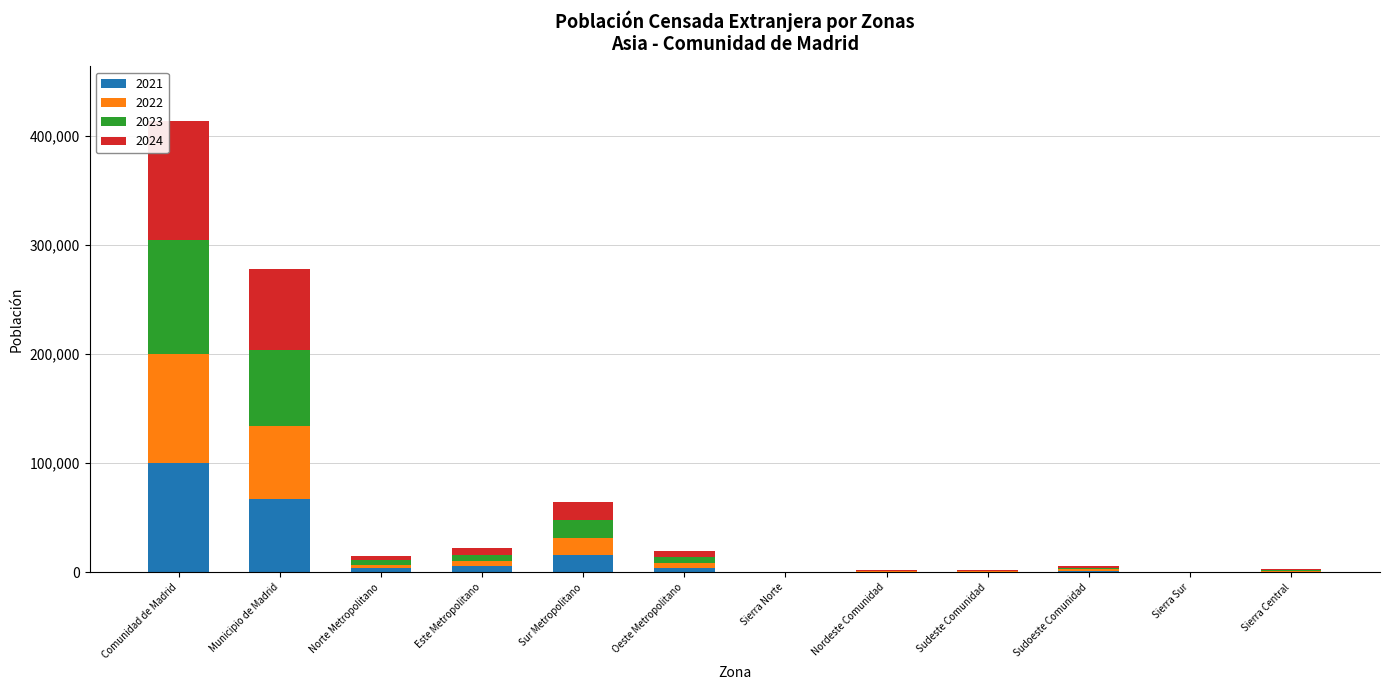

What is the total value across all series at Sur Metropolitano?

64942